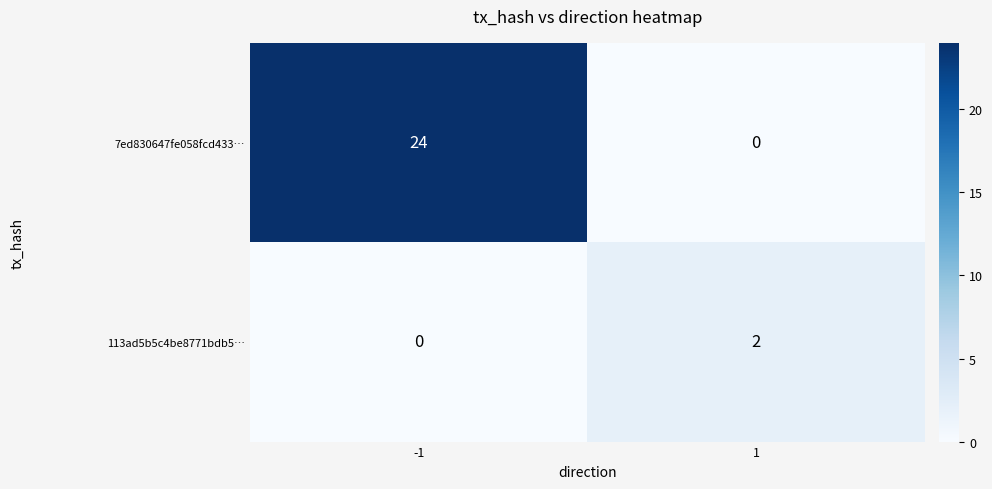

What is the sum of the 7ed830647fe058fcd433… values at 1 and -1?

24